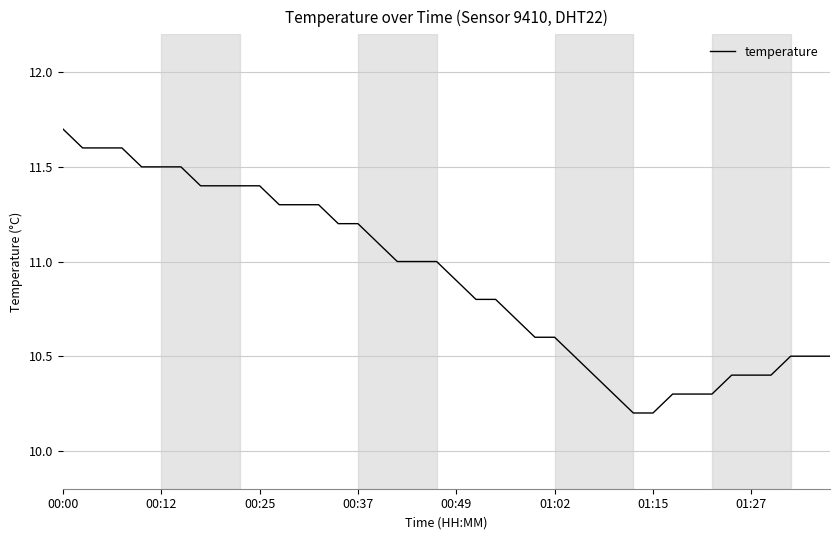

What is the smallest value displayed?

10.2